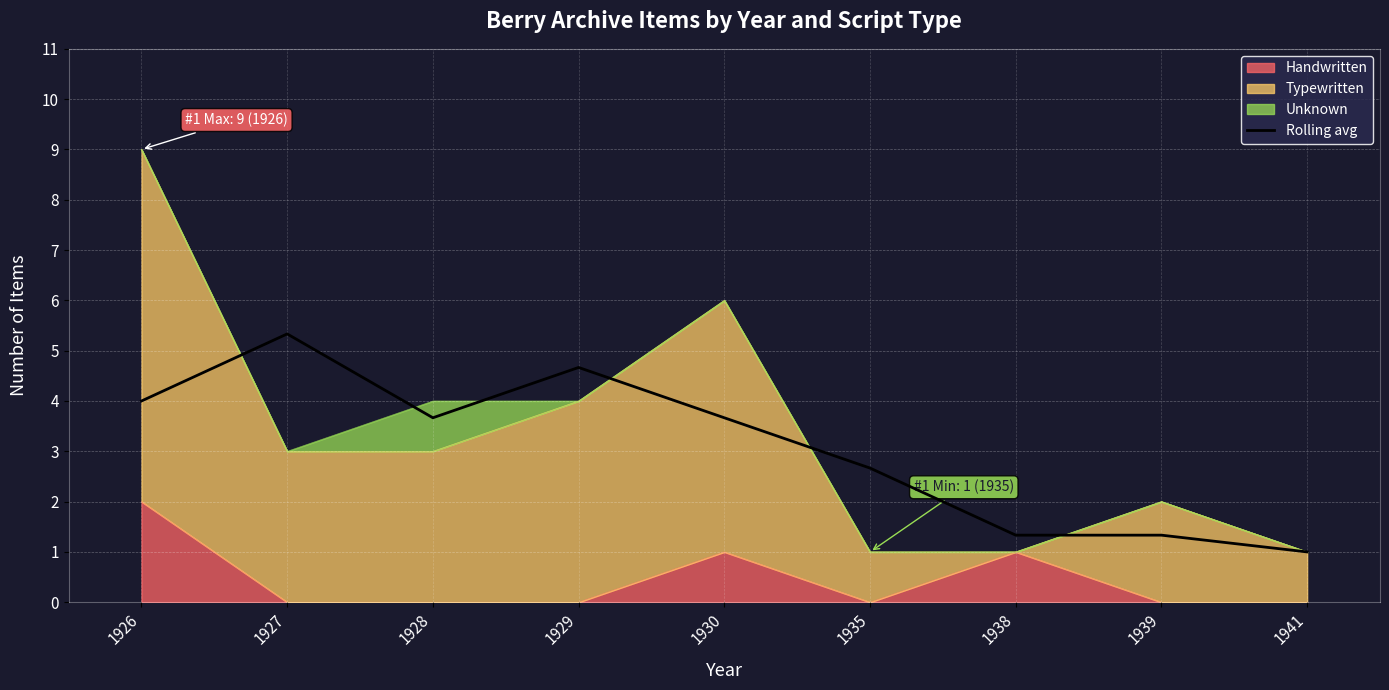

Reading right to left, extract all data points from this chart.

1941=1.0	1939=1.3	1938=1.3	1935=2.7	1930=3.7	1929=4.7	1928=3.7	1927=5.3	1926=4.0